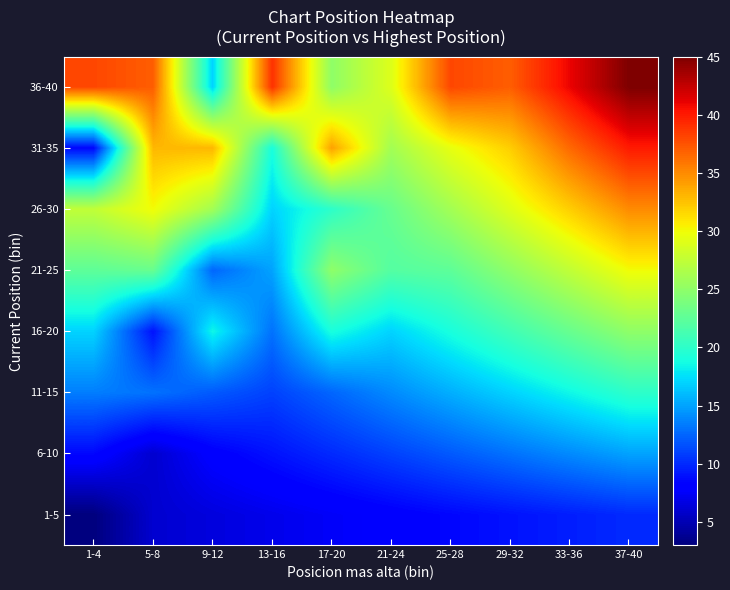

List the series in order of their peak value, lowest first.

1-5, 6-10, 11-15, 16-20, 21-25, 26-30, 31-35, 36-40